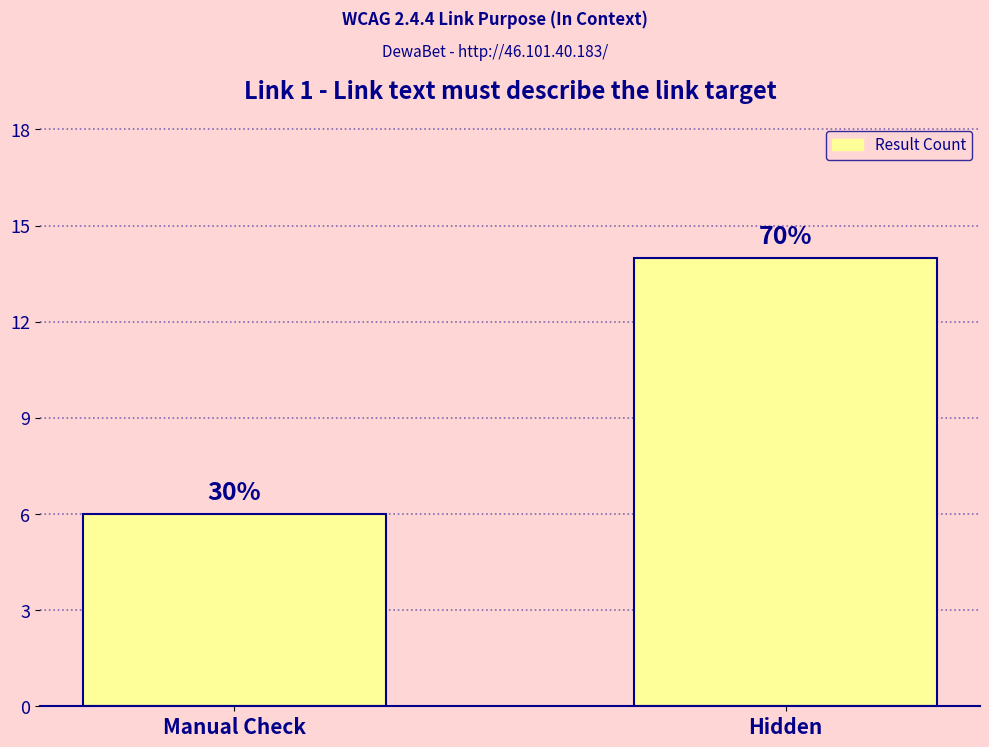

Read the value at Hidden.

14